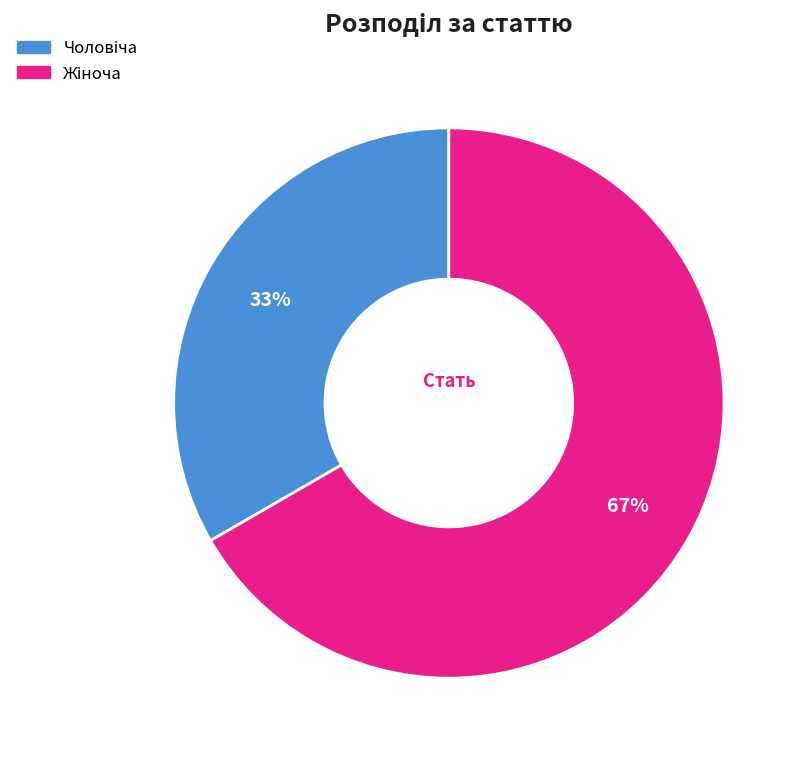

Does any single category account for the majority?

Yes